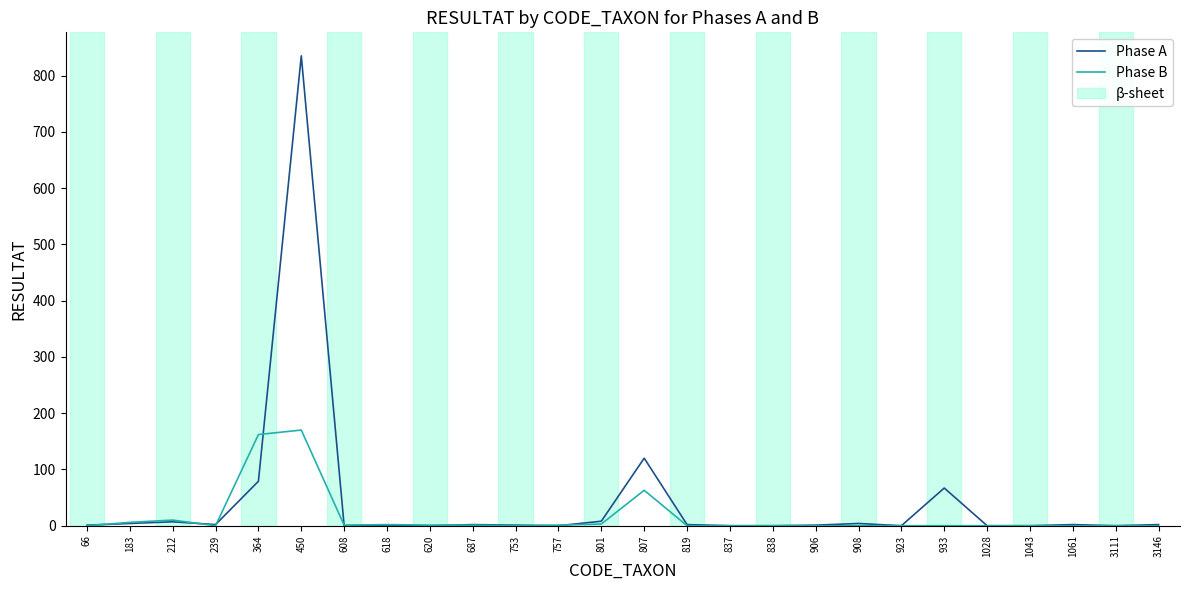

How many lines are shown in the chart?

2